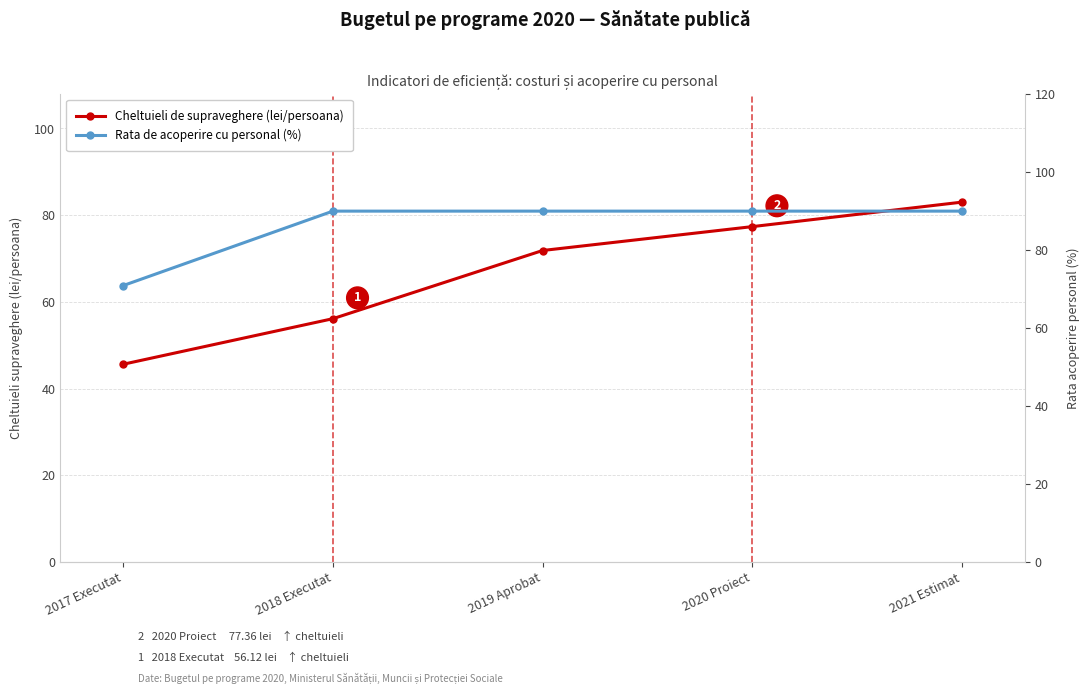

What are all the series names shown in the legend?

Cheltuieli de supraveghere (lei/persoana), Rata de acoperire cu personal (%)